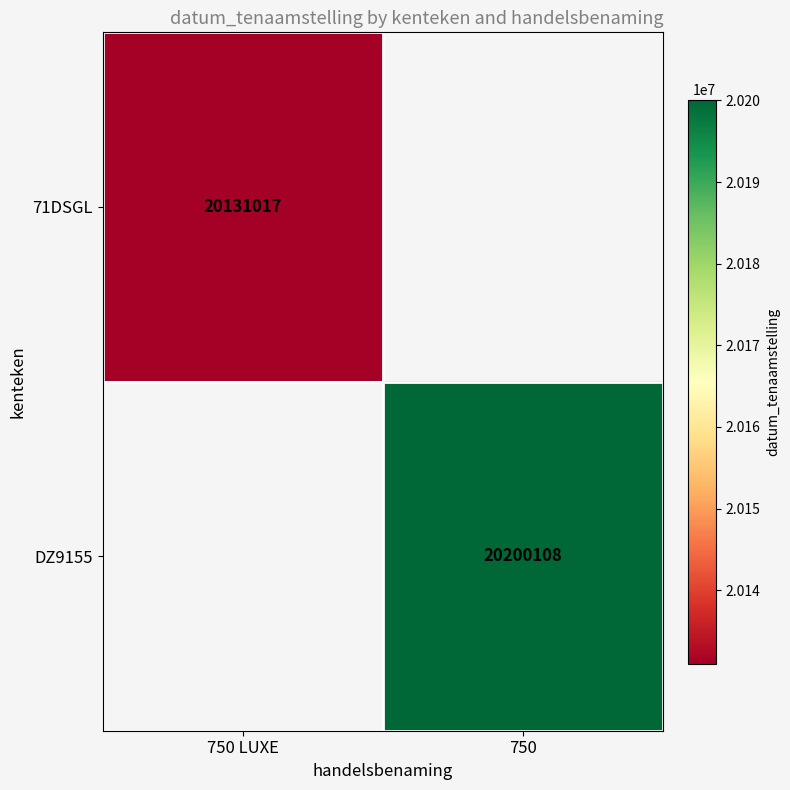

What is the greatest value displayed?

20200108.0